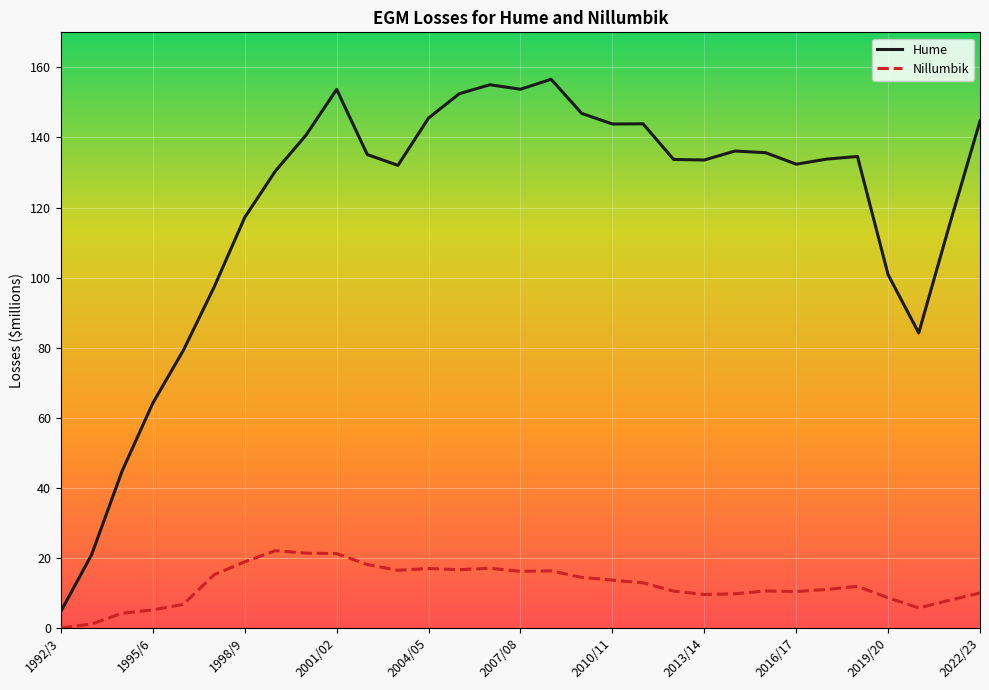

Which series has the largest total across all categories?

Hume